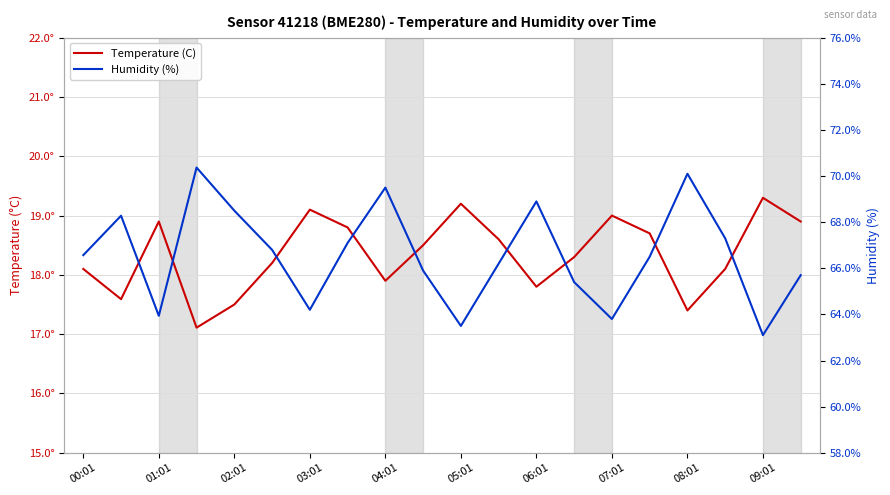

How many interior local valleys does the Temperature (C) series have?

5